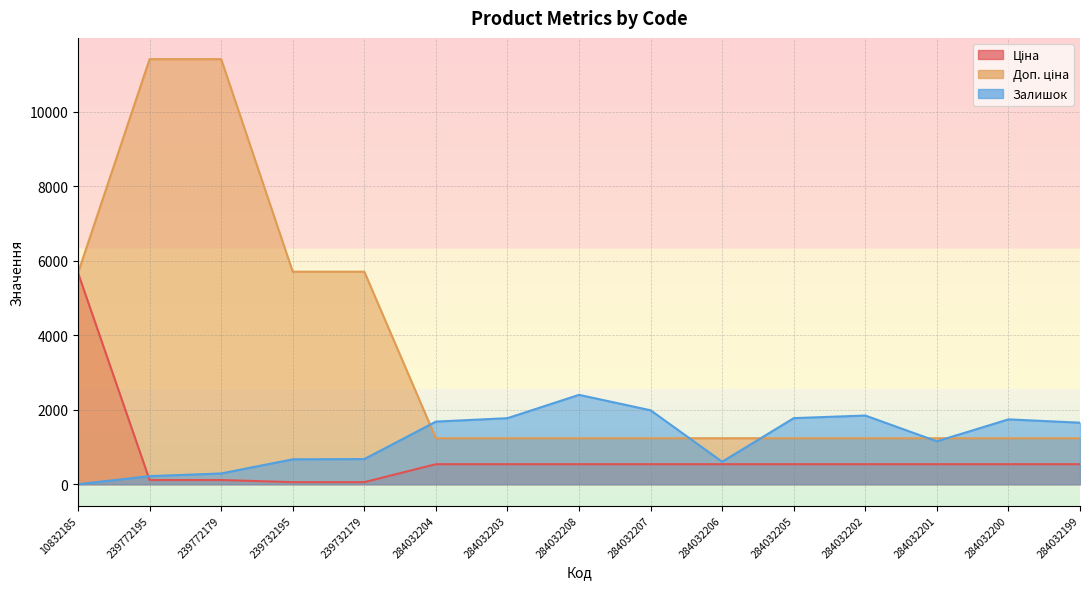

The Залишок series shows 218.0 at 239772195. True or false?

True